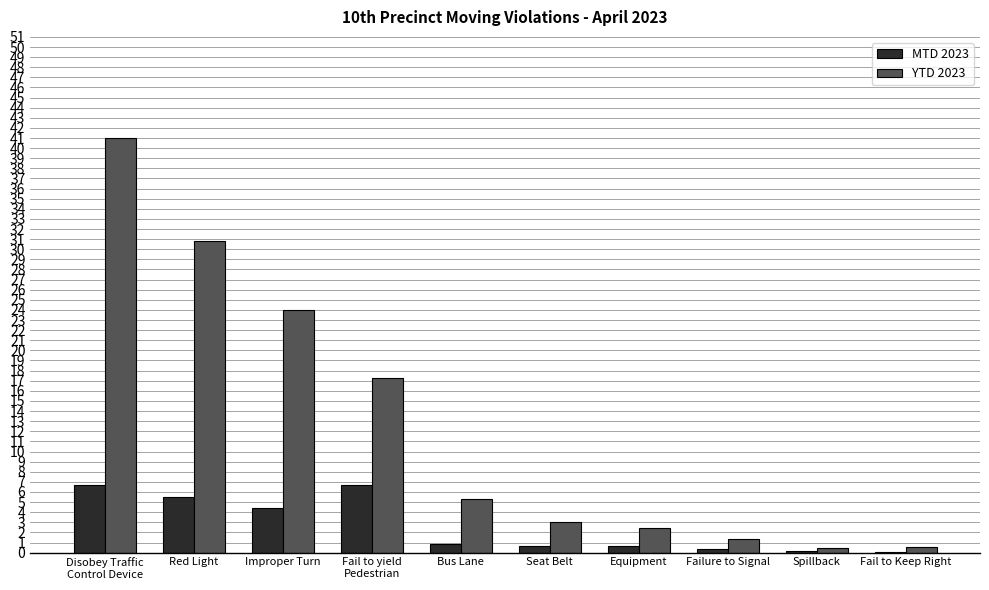

What is the sum of all MTD 2023 values?

26.3